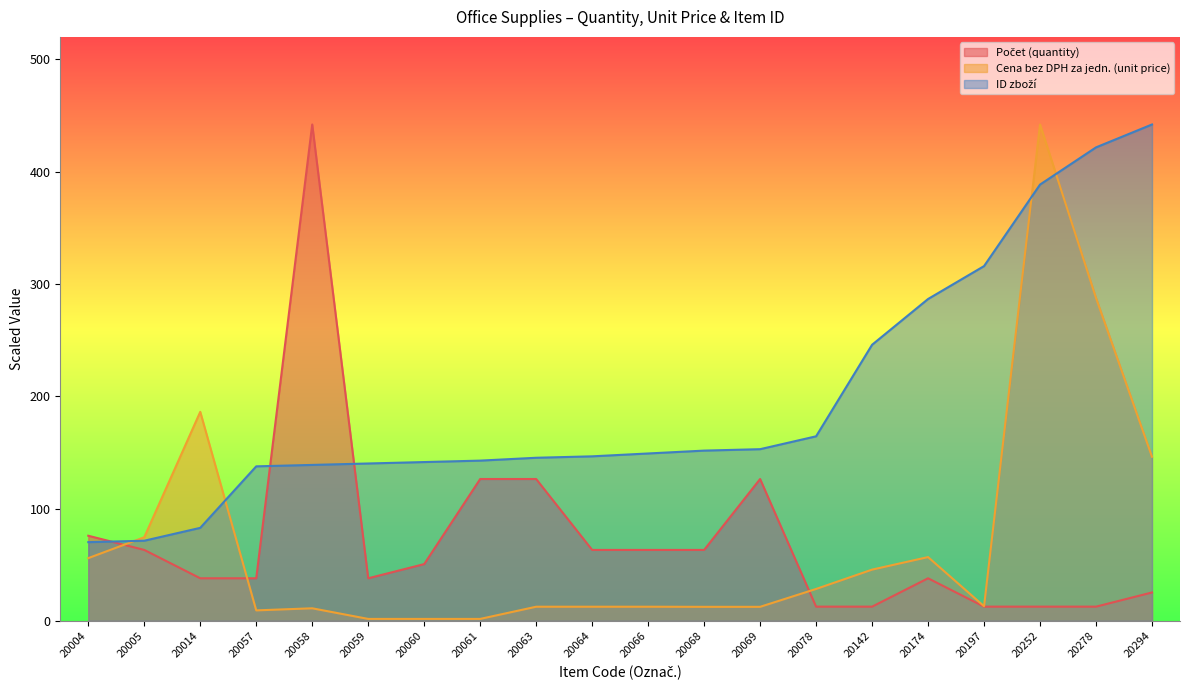

Which series ends up on top after the final intersection of ID zboží and Počet (quantity)?

ID zboží